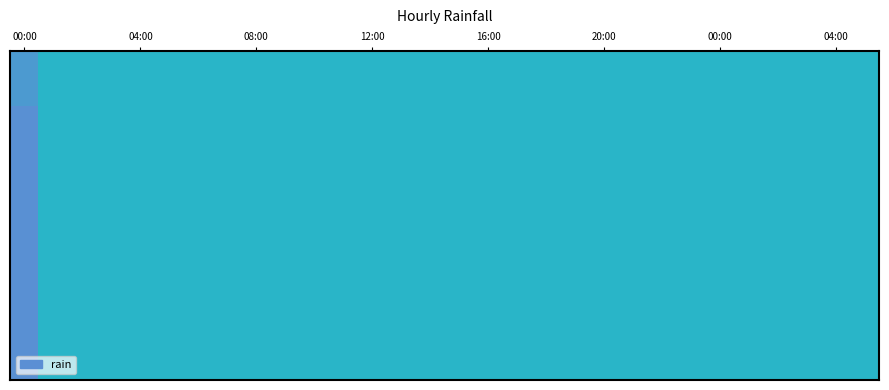

Does the chart contain stacked bars?

No